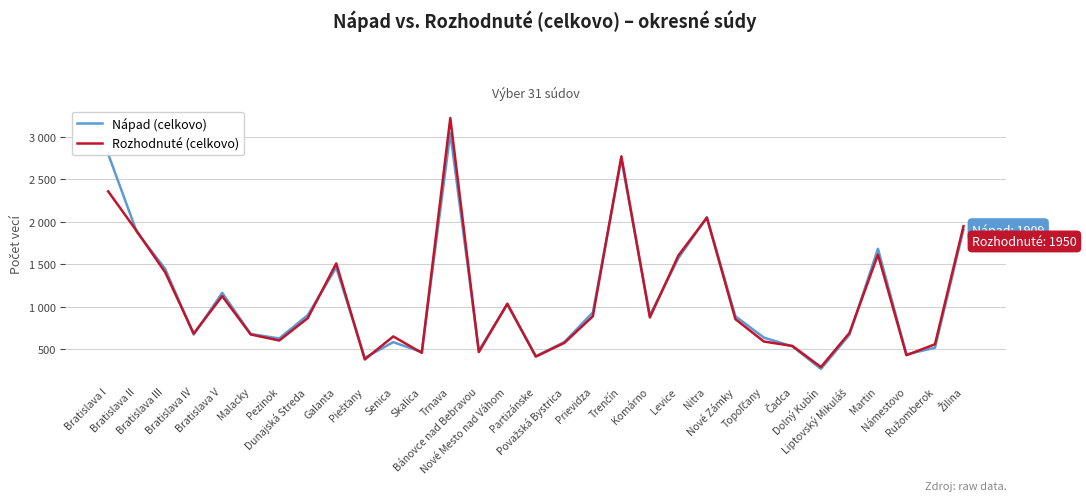

What are all the series names shown in the legend?

Nápad (celkovo), Rozhodnuté (celkovo)